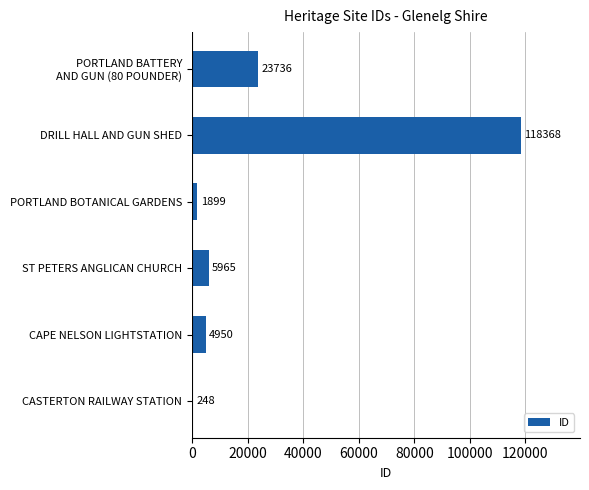

How many data points does each series have?

6